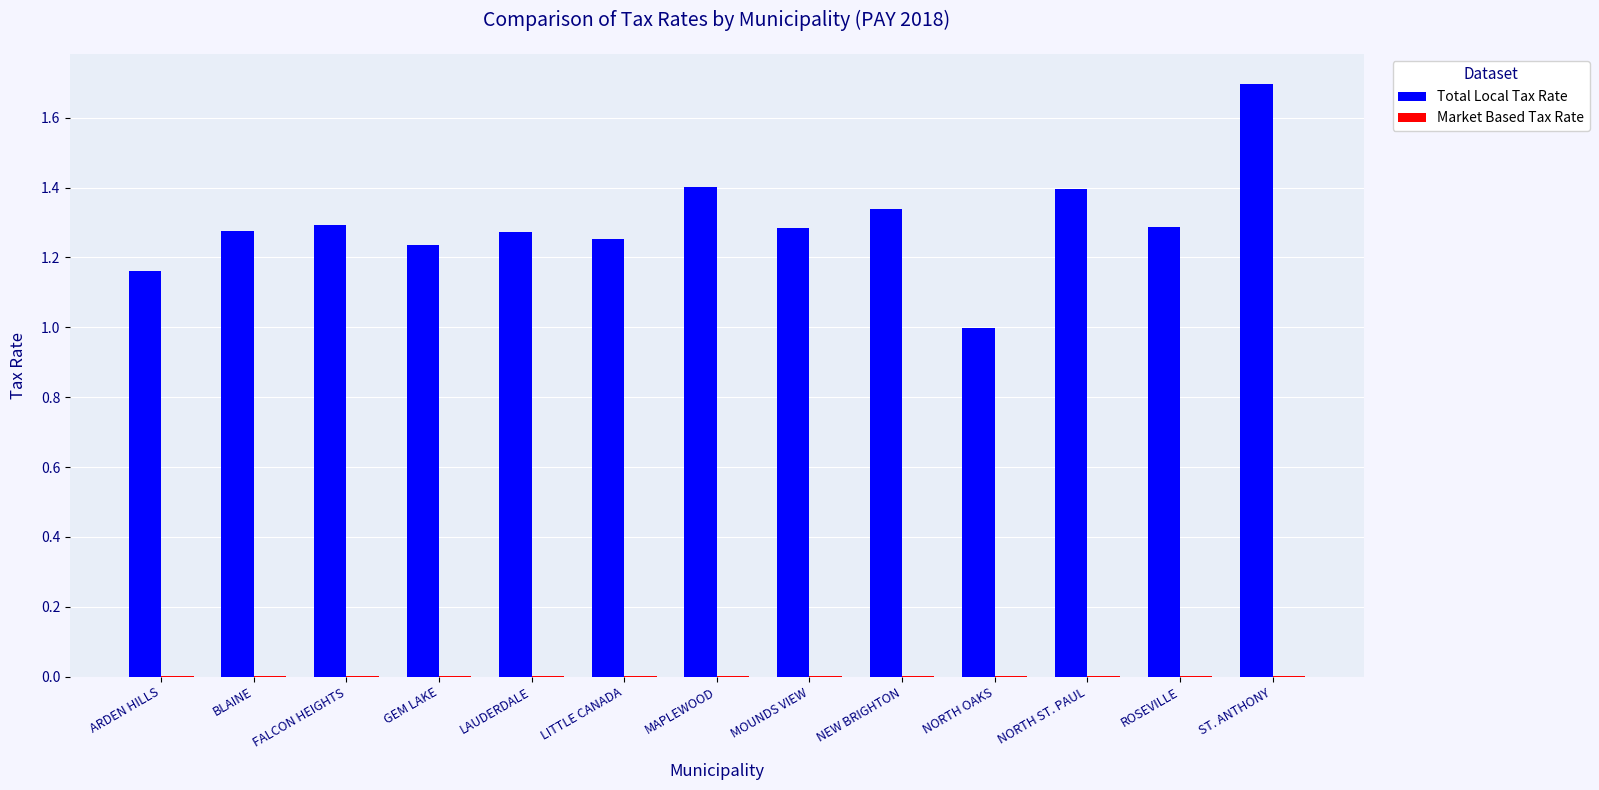

The Total Local Tax Rate series shows 0.8 at LAUDERDALE. True or false?

False